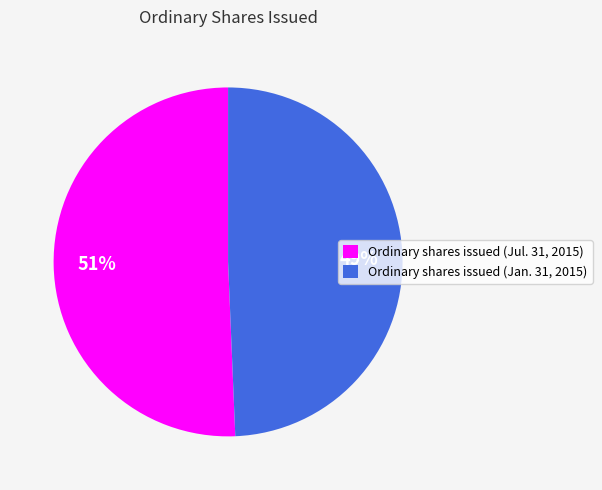

Which slice is the largest?

Ordinary shares issued (Jul. 31, 2015)